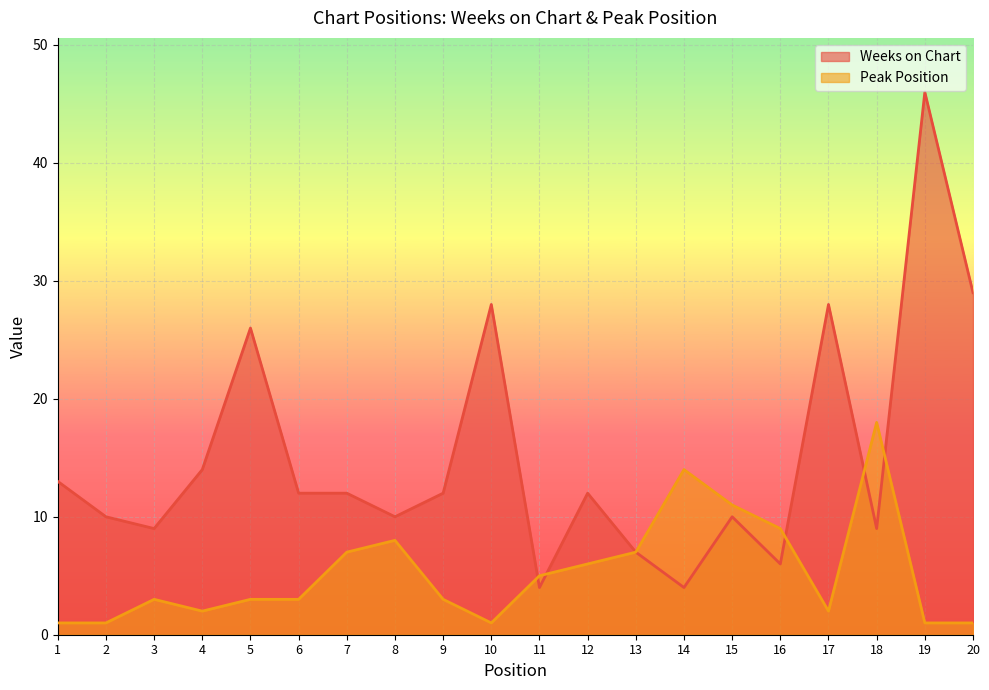

The Peak Position series shows 7 at 7. True or false?

True